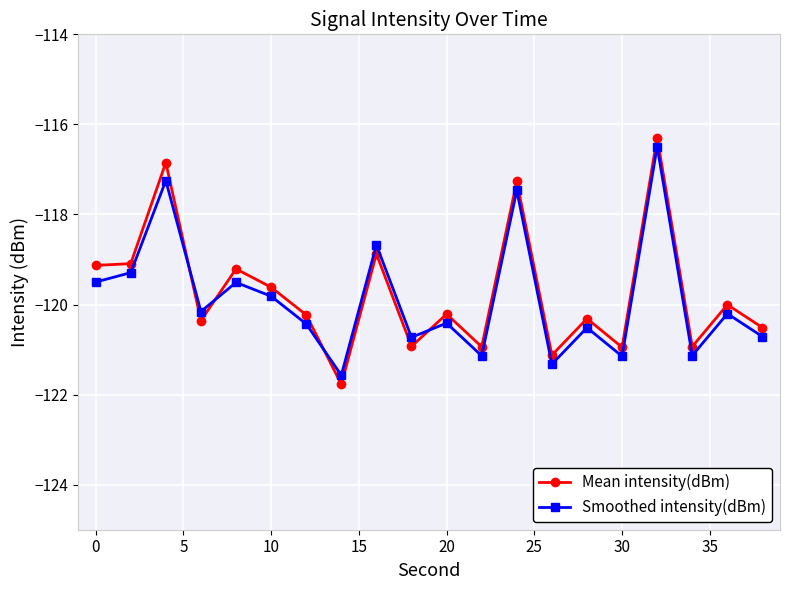

What is the value of the Smoothed intensity(dBm) point at the 18th from the left?

-121.1